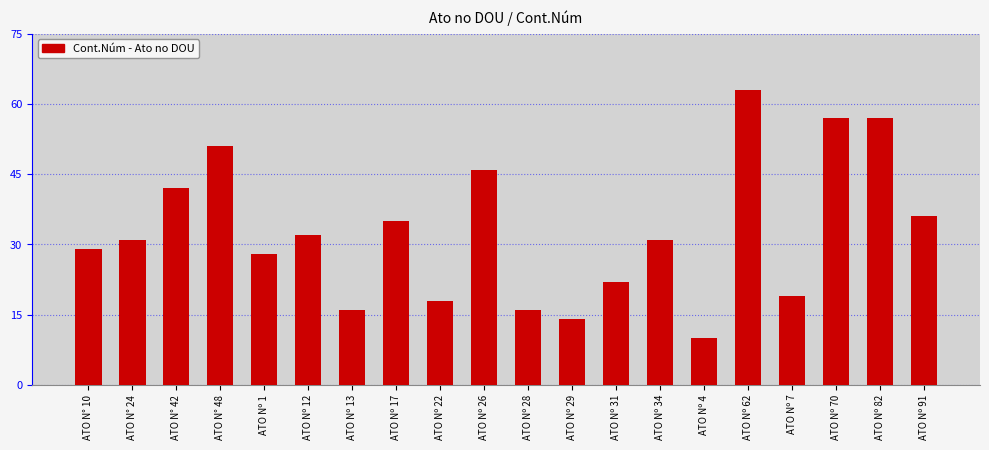

How many data points does each series have?

20